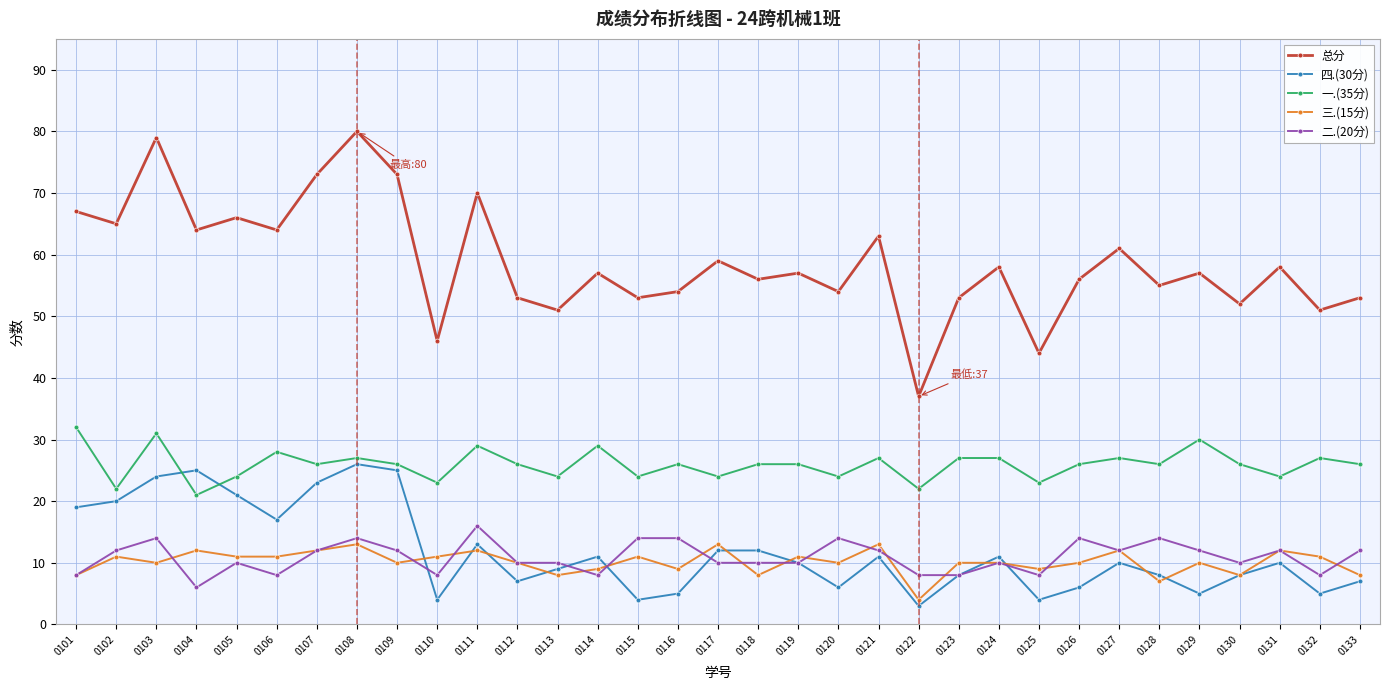

List the series in order of their peak value, lowest first.

三.(15分), 二.(20分), 四.(30分), 一.(35分), 总分